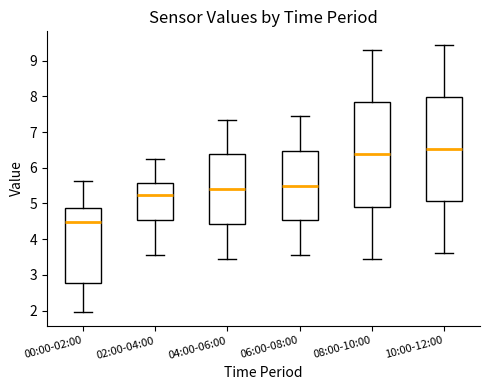

Which box's median line is the lowest?

00:00-02:00